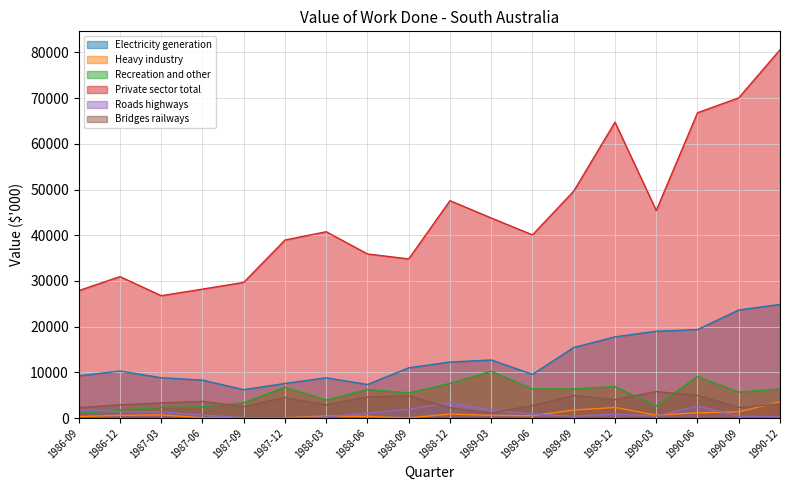

What position from the right is 1988-03?

12